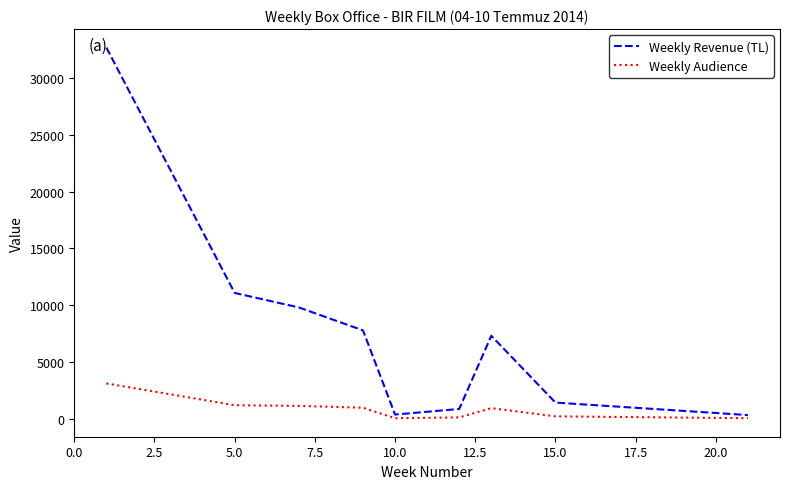

Which series has the largest range (max minus min)?

Weekly Revenue (TL)